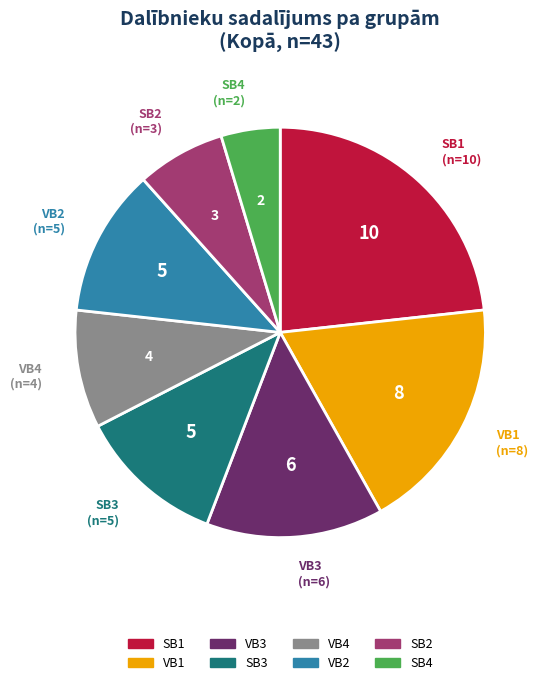

Is the sum of VB4 and SB3 greater than half?

No